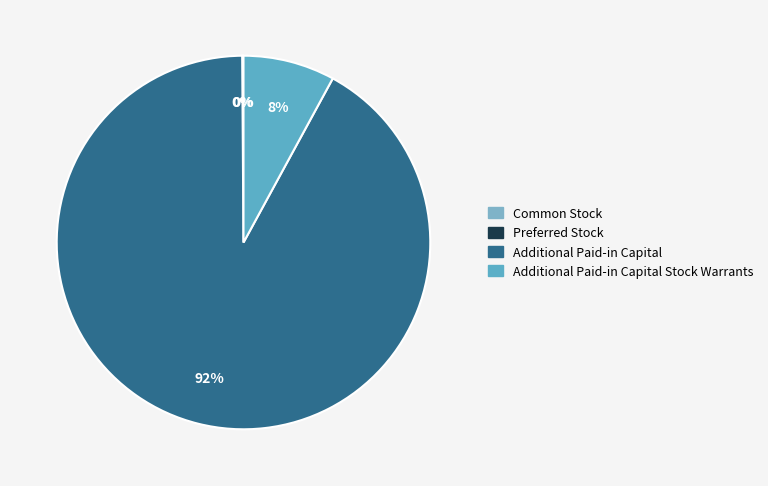

The Additional Paid-in Capital slice represents 86% of the pie. True or false?

False